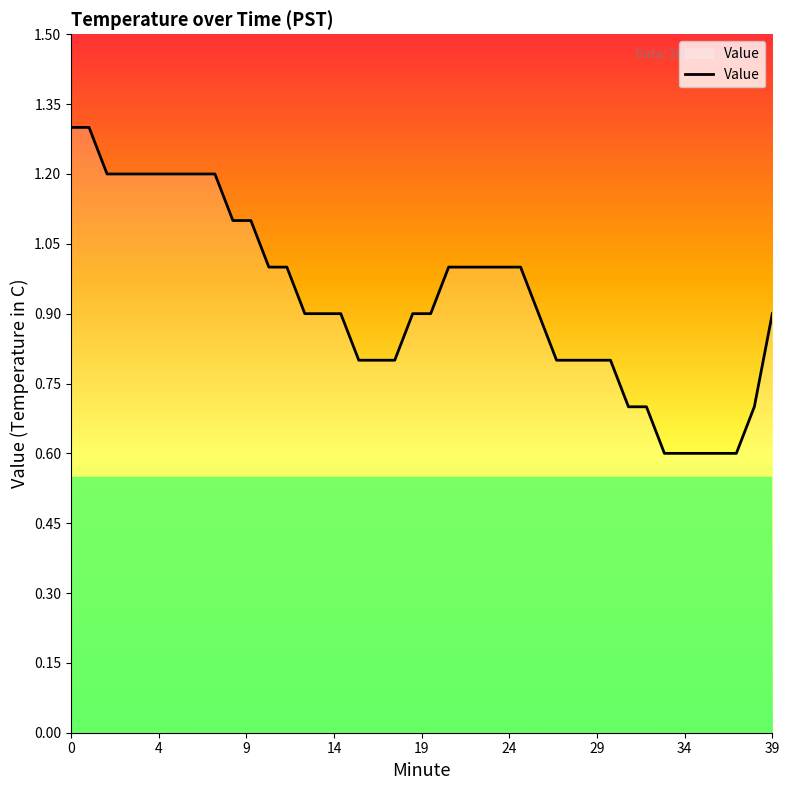

What is the difference between the maximum and minimum values?

0.7